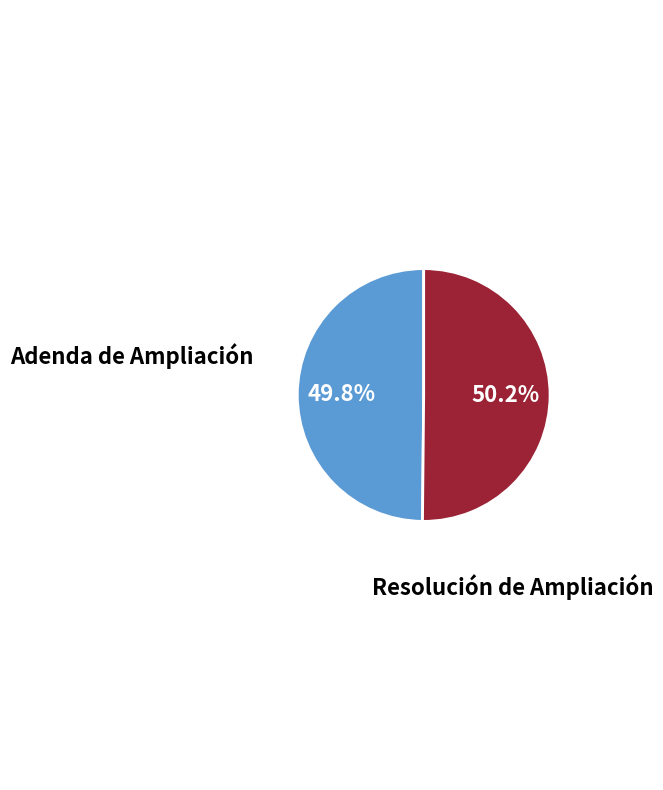

True or false: Adenda de Ampliación accounts for 50% of the total.

True